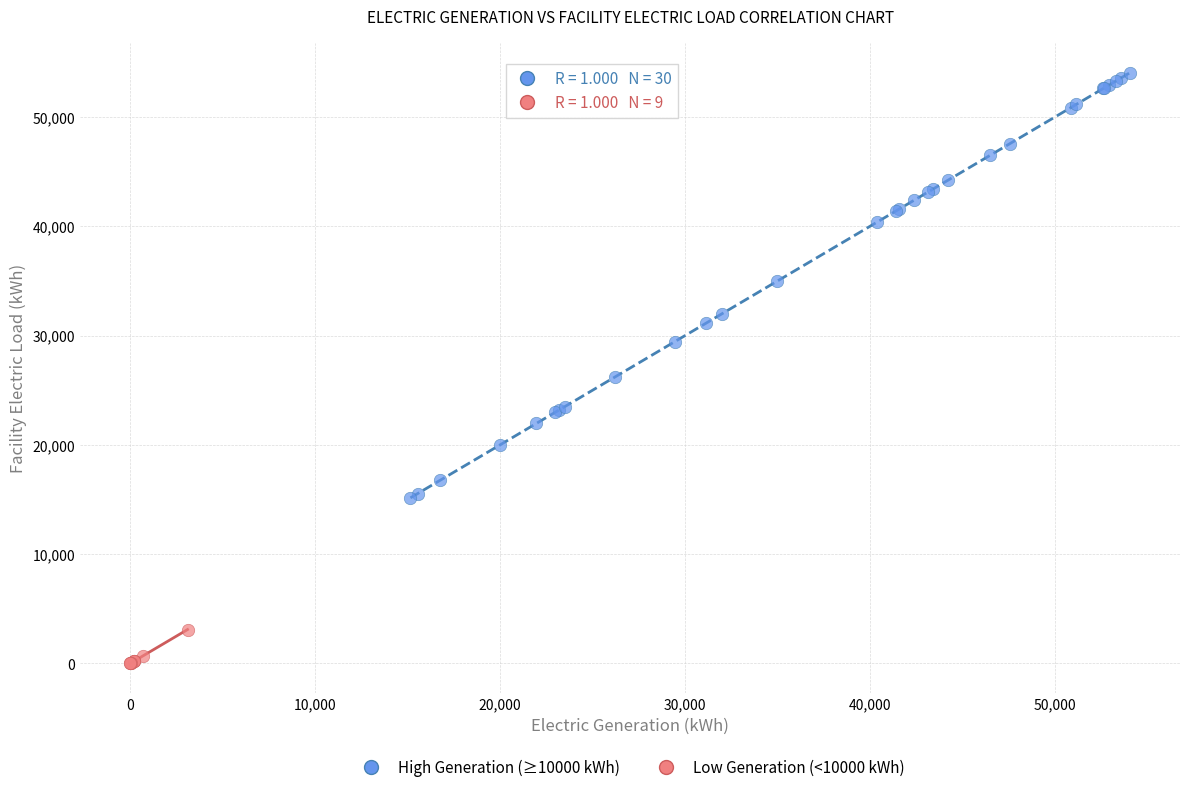

Which series has the widest spread of Y values?

High Generation (≥10000 kWh)